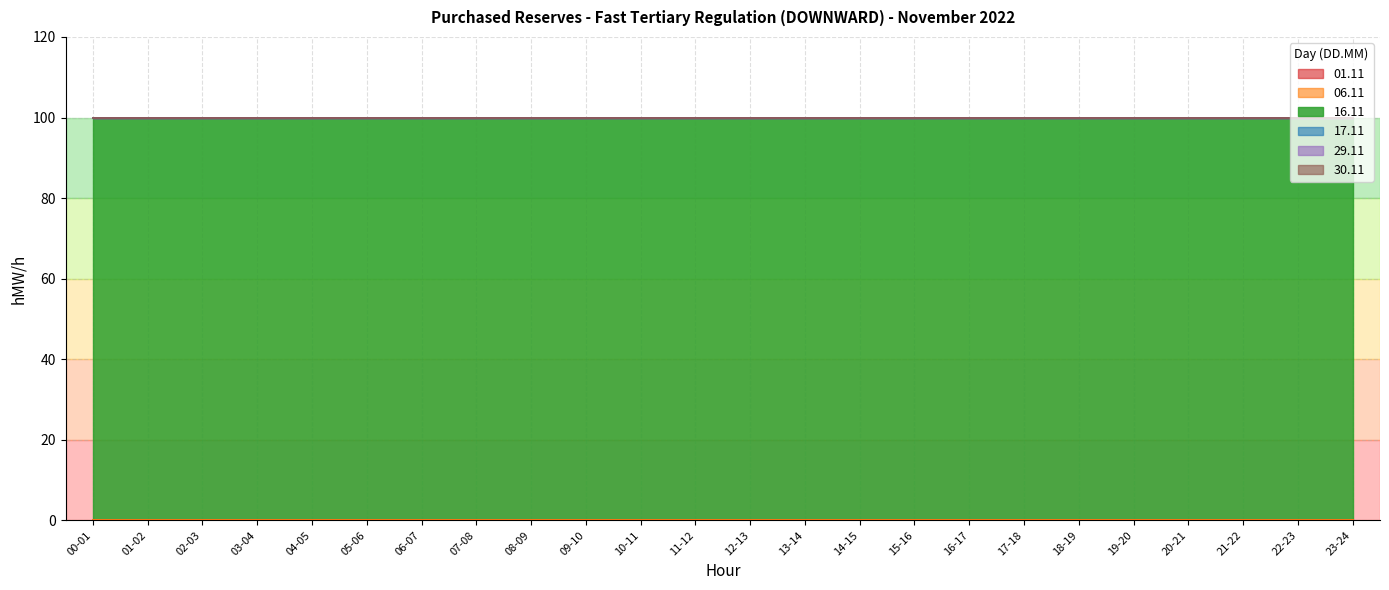

What is the label of the 19th point from the right?

05-06